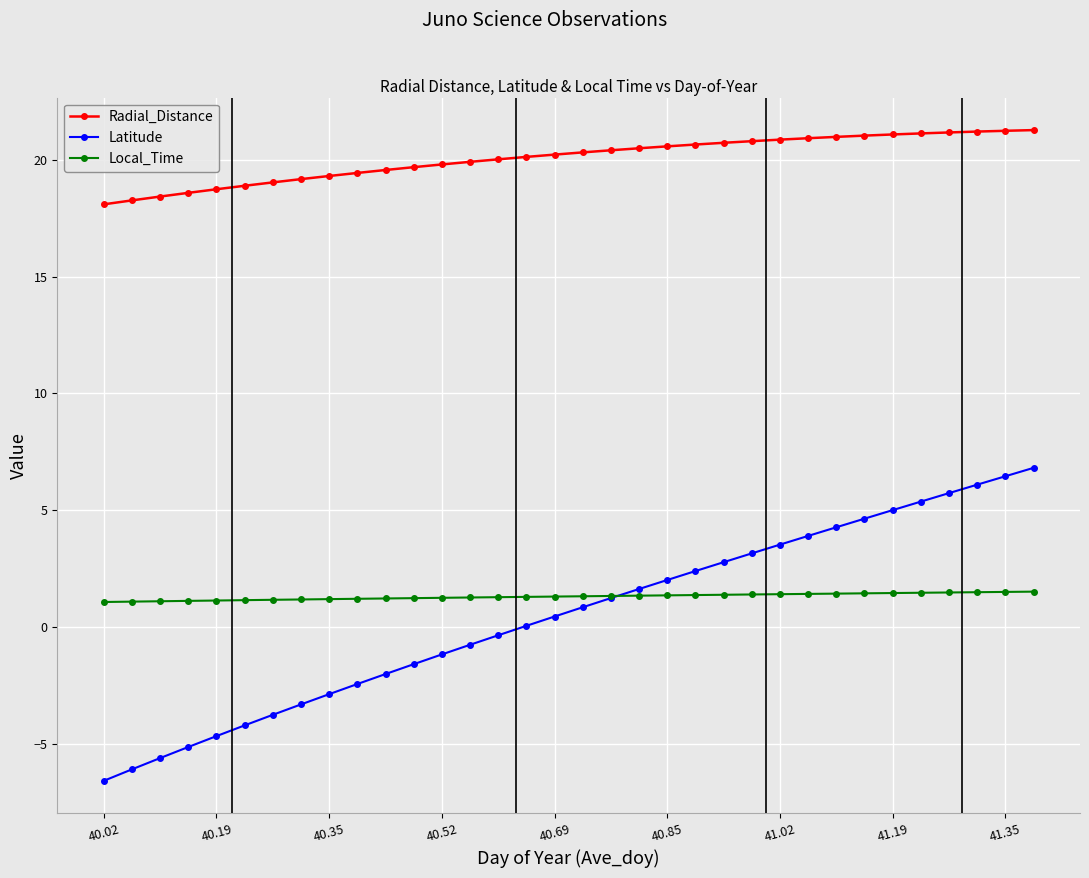

Which series has the widest spread of values?

Latitude